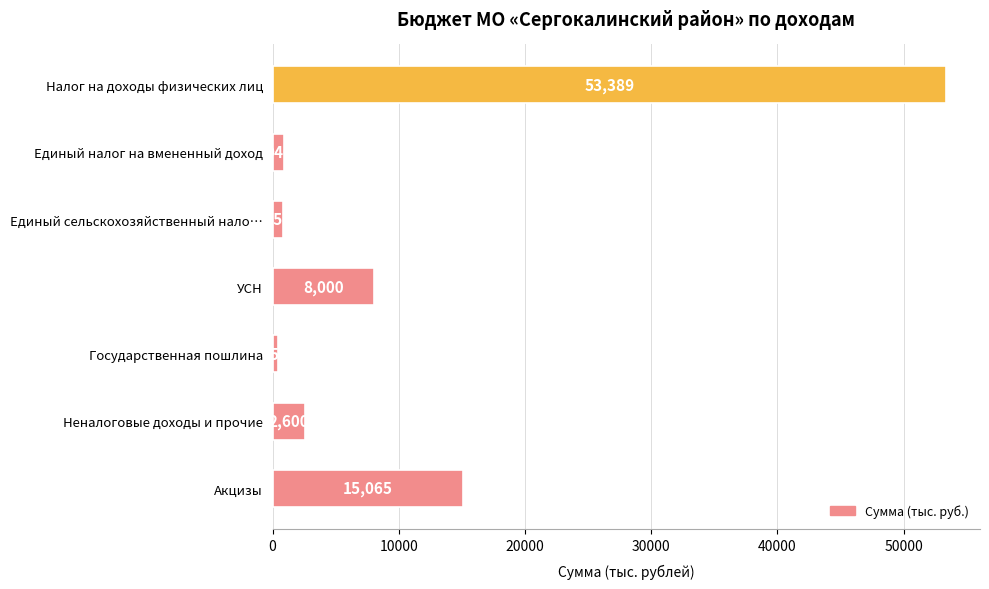

The value at Единый сельскохозяйственный нало… is 859. True or false?

True